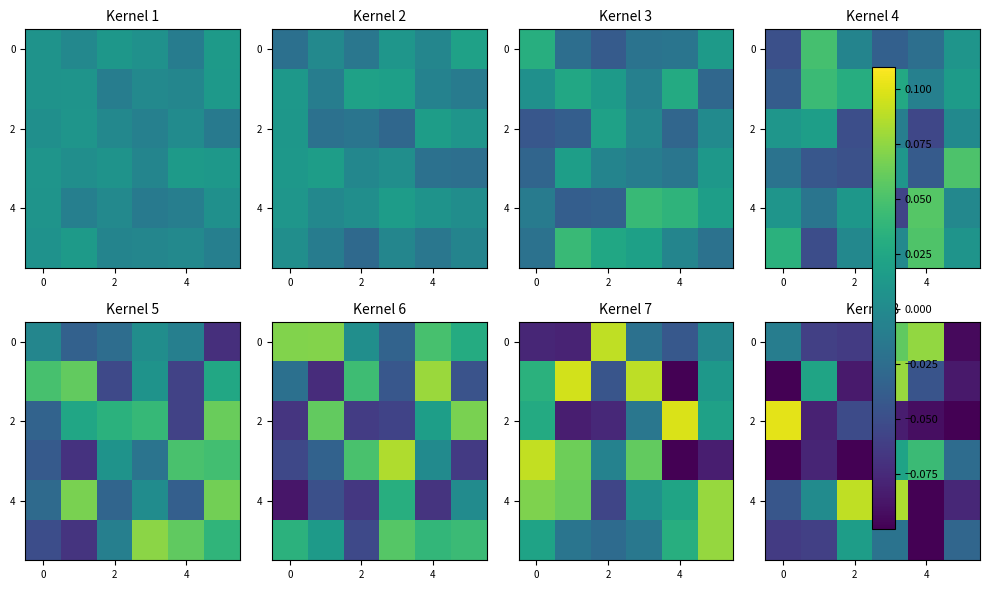

What is the minimum value shown in the chart?

-0.1